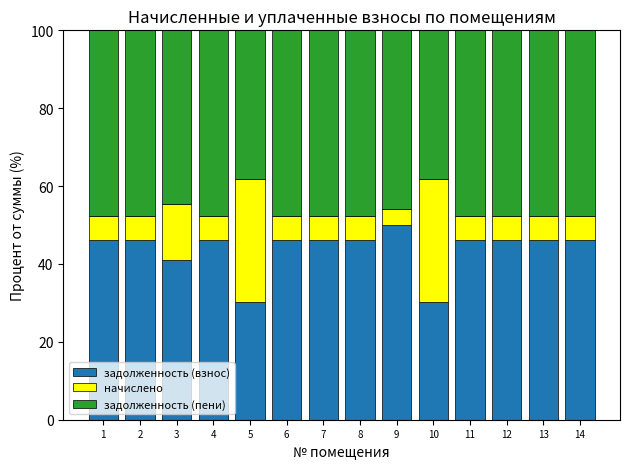

What is the total value across all series at 1?

100.0